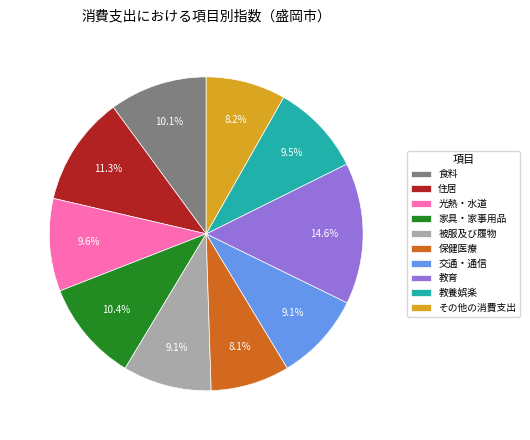

How many segments does this pie chart have?

10